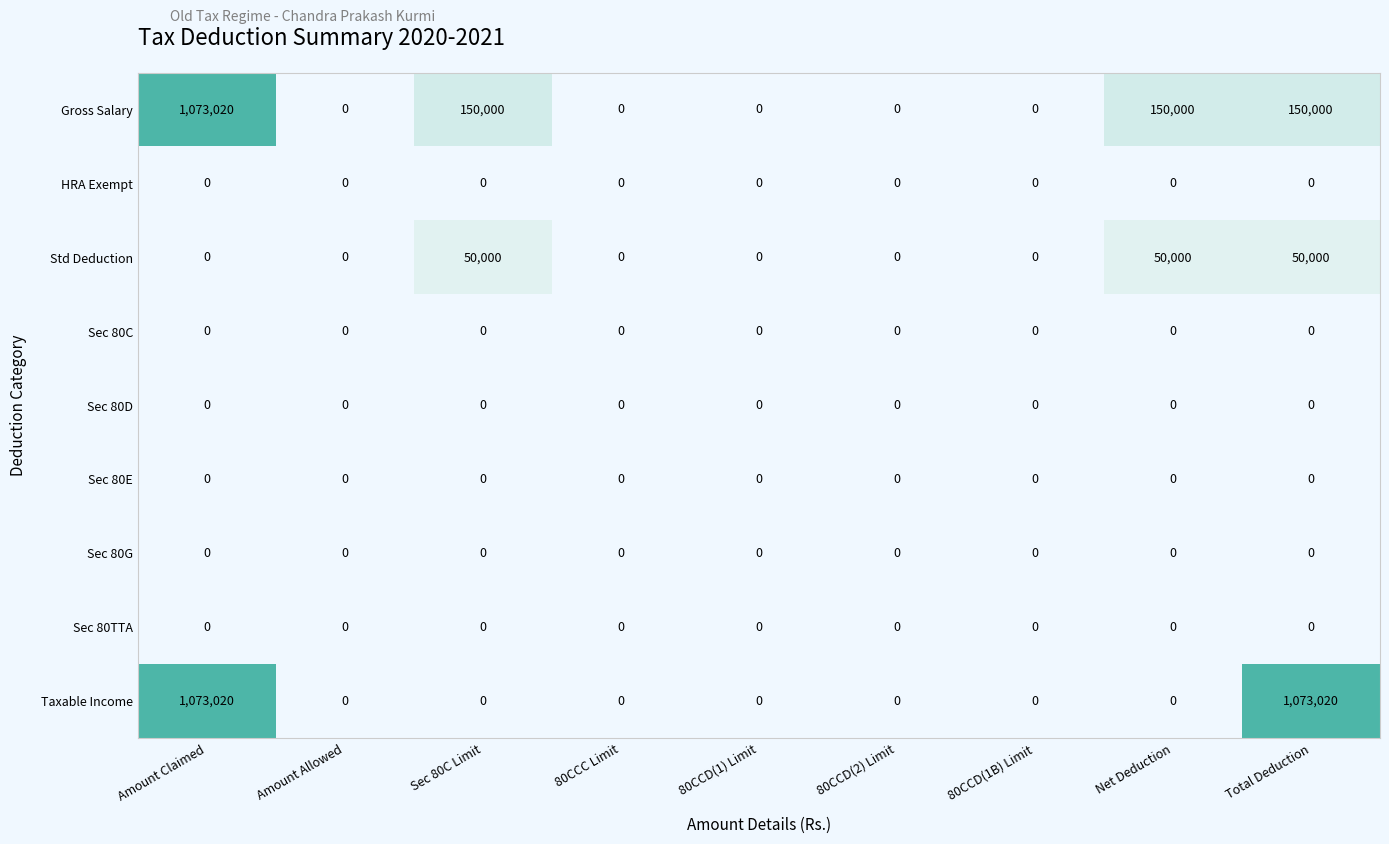

What is the difference between the Std Deduction values at Total Deduction and Amount Allowed?

50000